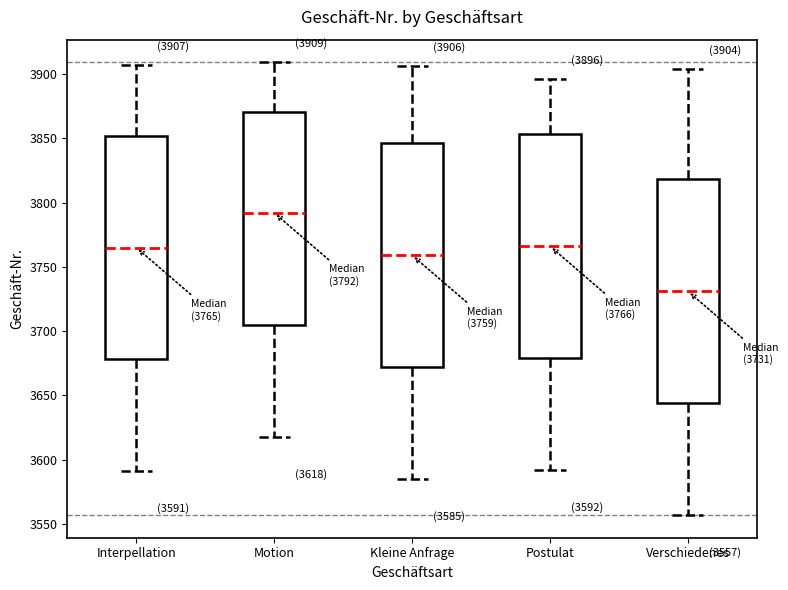

Which box has the lowest median line?

Verschiedenes